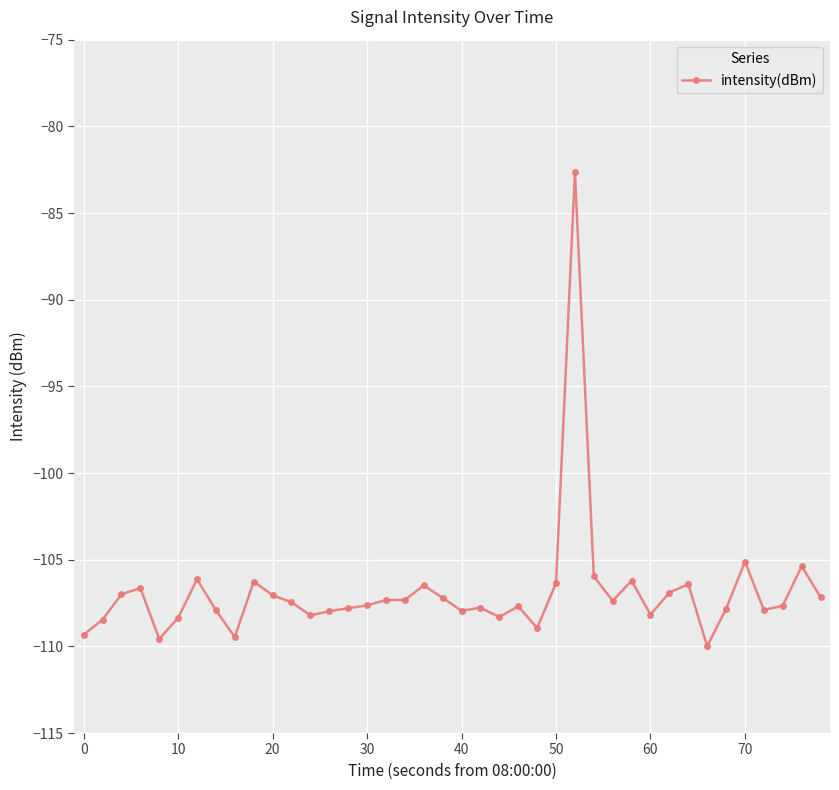

What is the value of the 20th point from the left?

-107.2